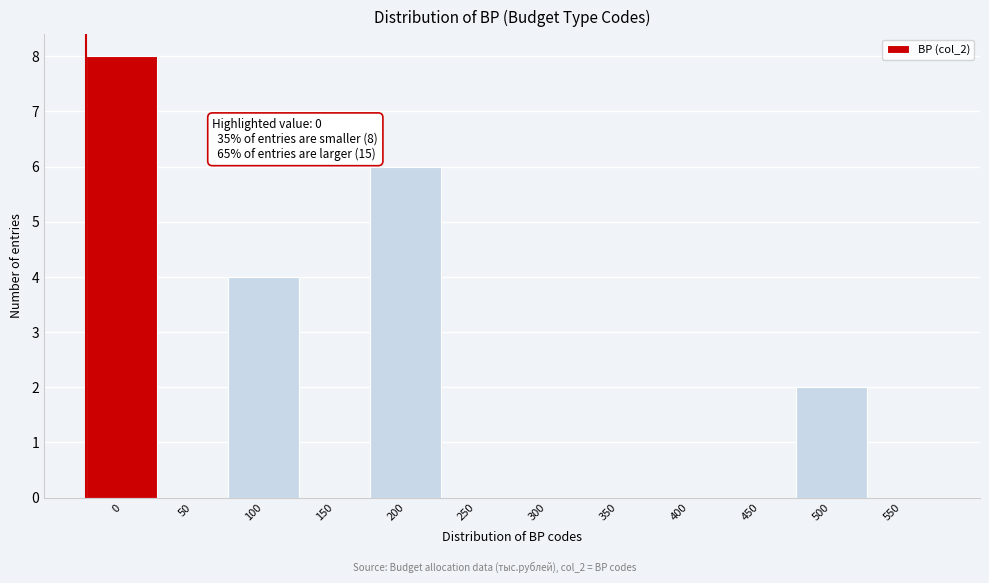

Reading left to right, what are all the values shown in this chart?

0=8	50=0	100=4	150=0	200=6	250=0	300=0	350=0	400=0	450=0	500=2	550=0